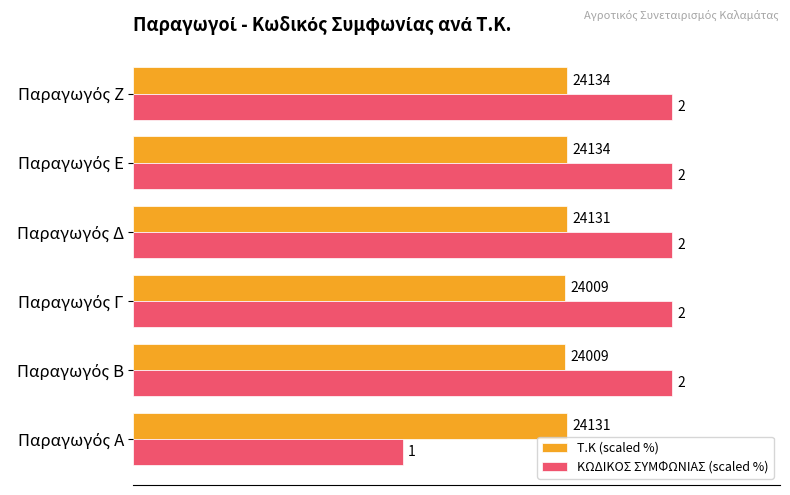

Reading left to right, list all the values displayed in this chart.

T.K (scaled %): 80.4	80.0	80.0	80.4	80.4	80.4
ΚΩΔΙΚΟΣ ΣΥΜΦΩΝΙΑΣ (scaled %): 50.0	100.0	100.0	100.0	100.0	100.0